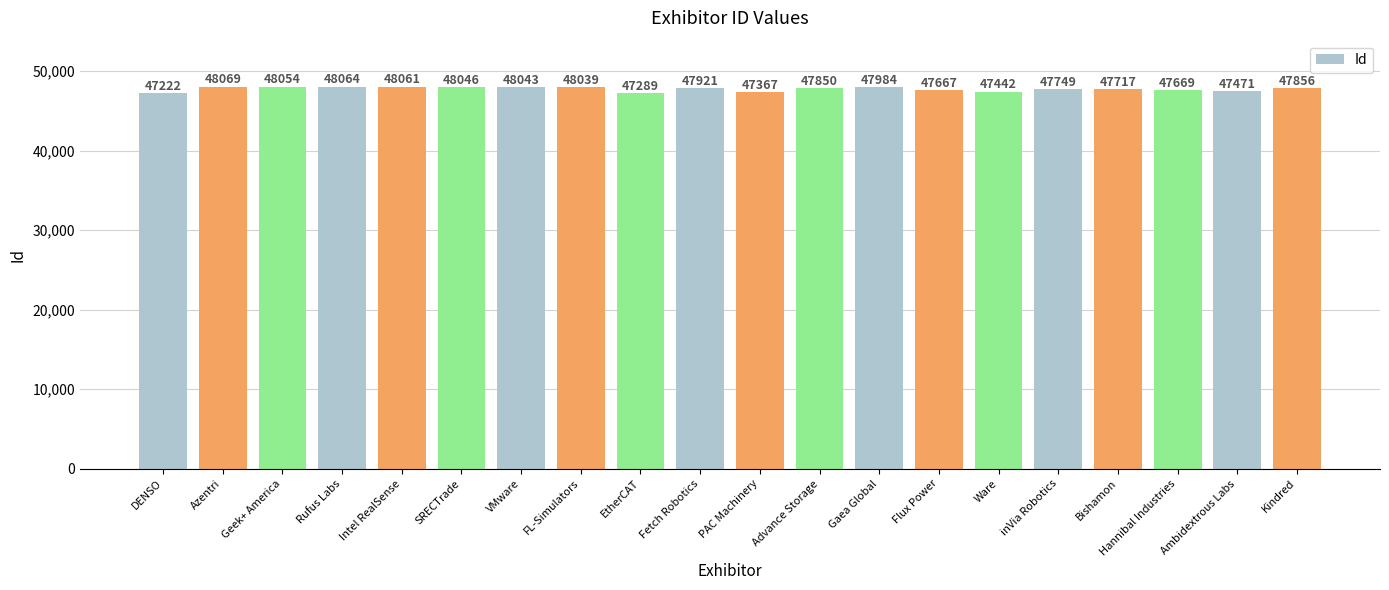

Approximately how many times larger is the value at Rufus Labs compared to FL-Simulators?

1.0